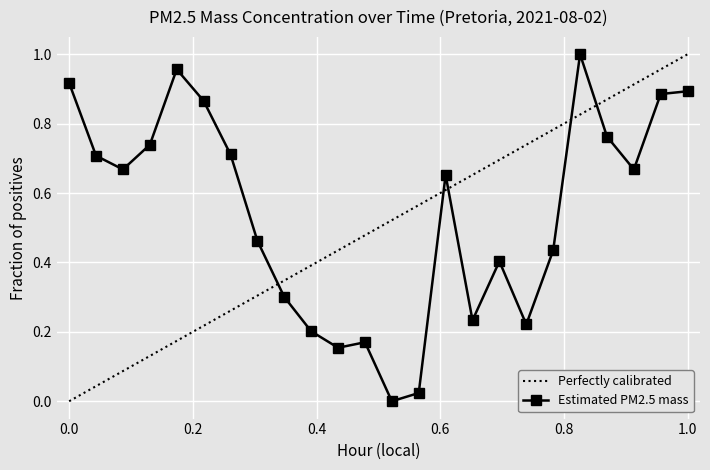

True or false: Estimated PM2.5 mass has more than 2 points higher than both neighbors.

True